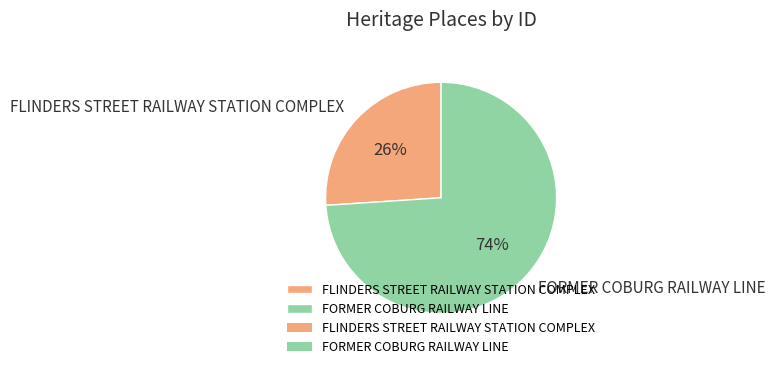

True or false: FLINDERS STREET RAILWAY STATION COMPLEX accounts for 26% of the total.

True